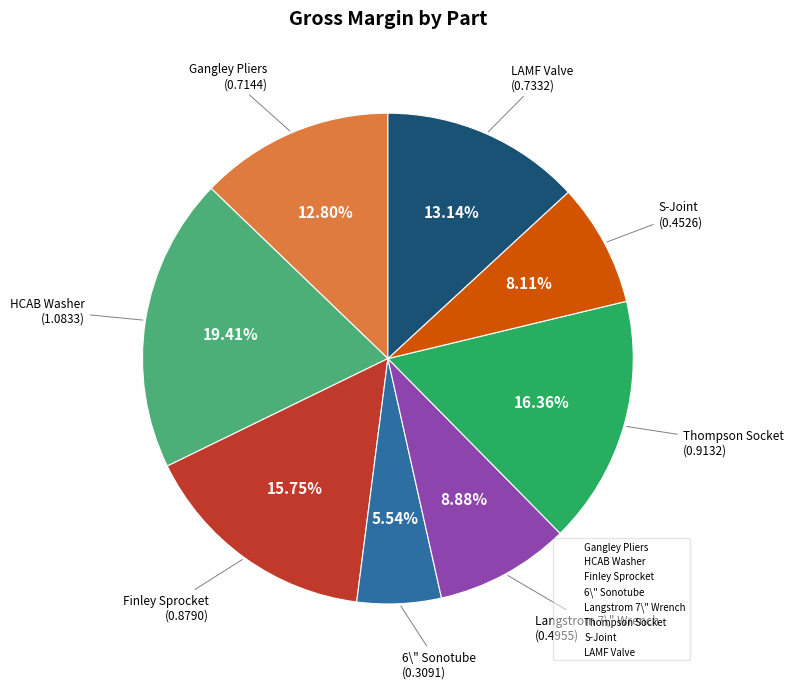

To the nearest percent, what percentage of the pie is S-Joint?

8%